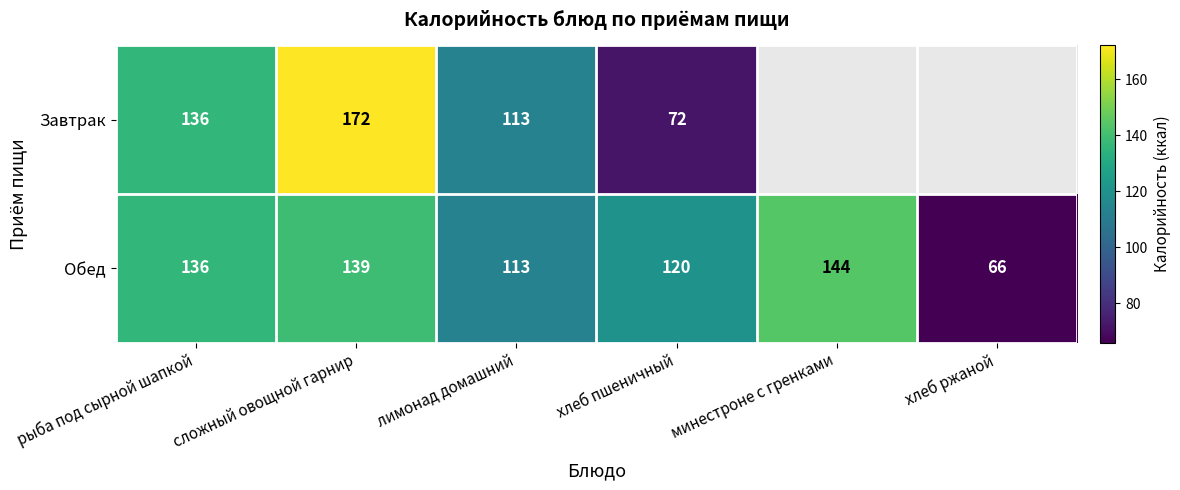

True or false: Обед has a value of 110 at хлеб ржаной.

False